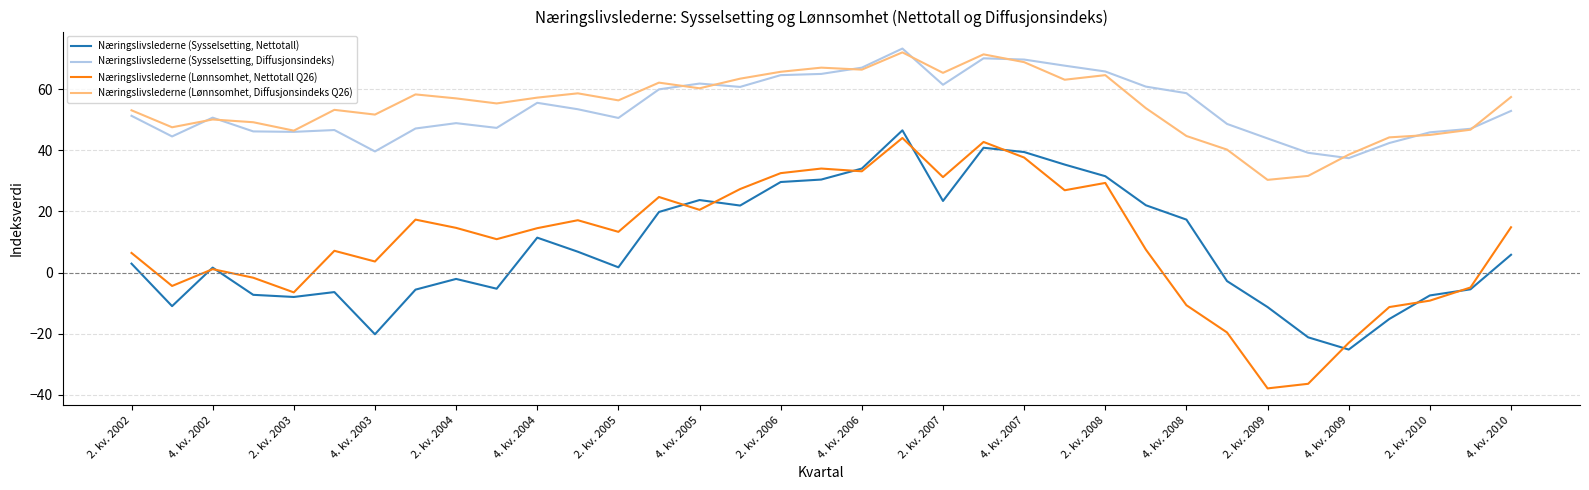

How many lines are shown in the chart?

4